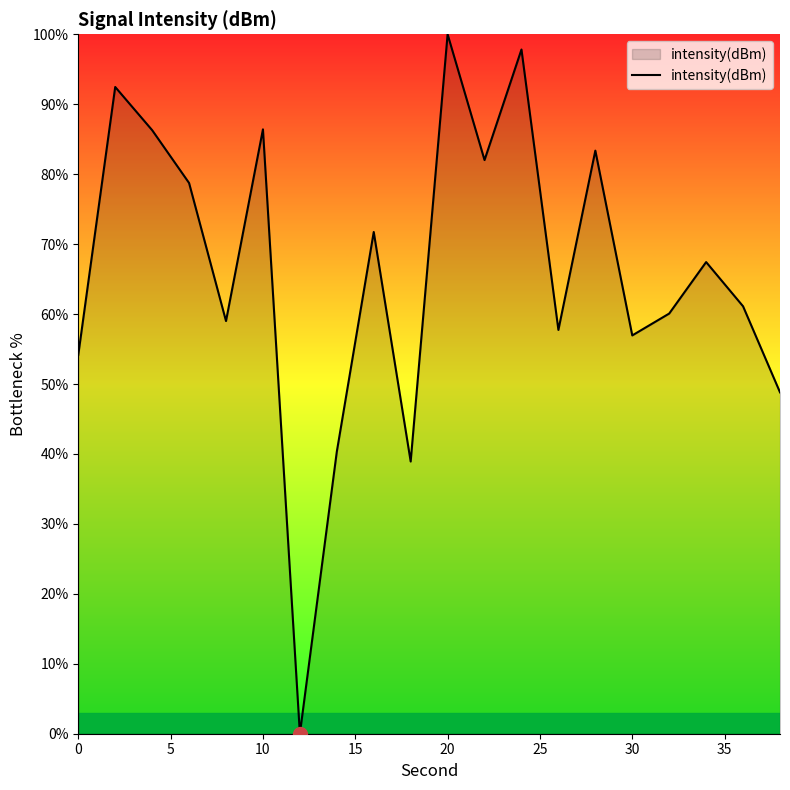

What is the sum of all values?

1323.4